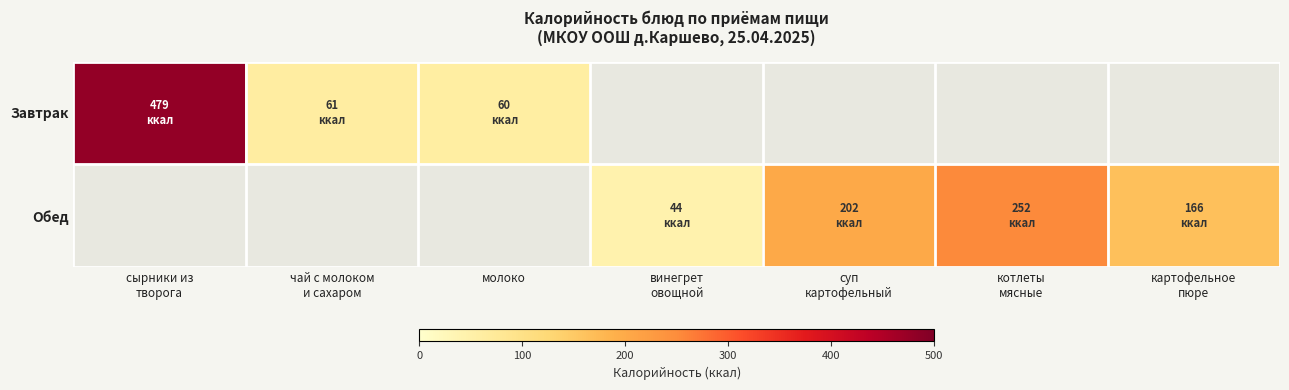

How many categories are shown in the chart?

7